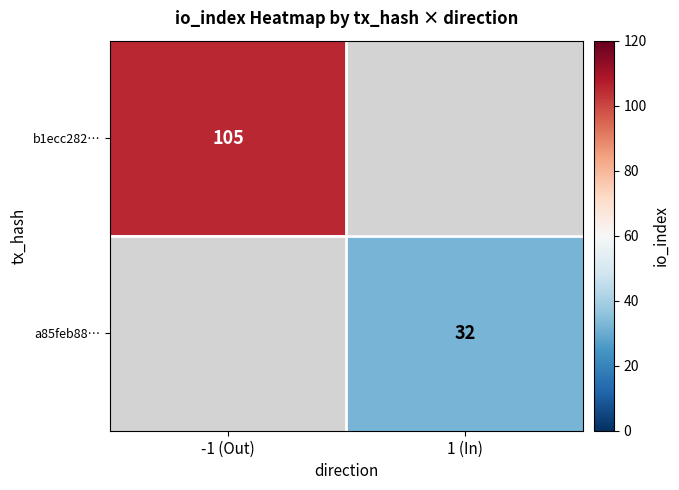

What is the smallest value displayed?

32.0